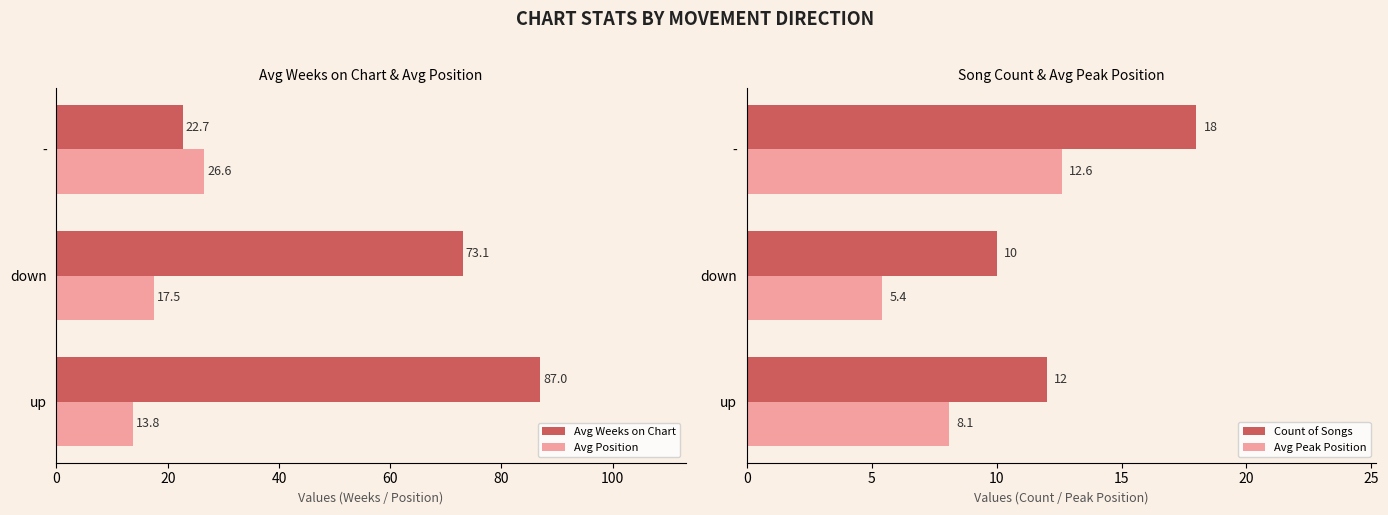

True or false: Avg Weeks on Chart has a value of 59.6 at up.

False